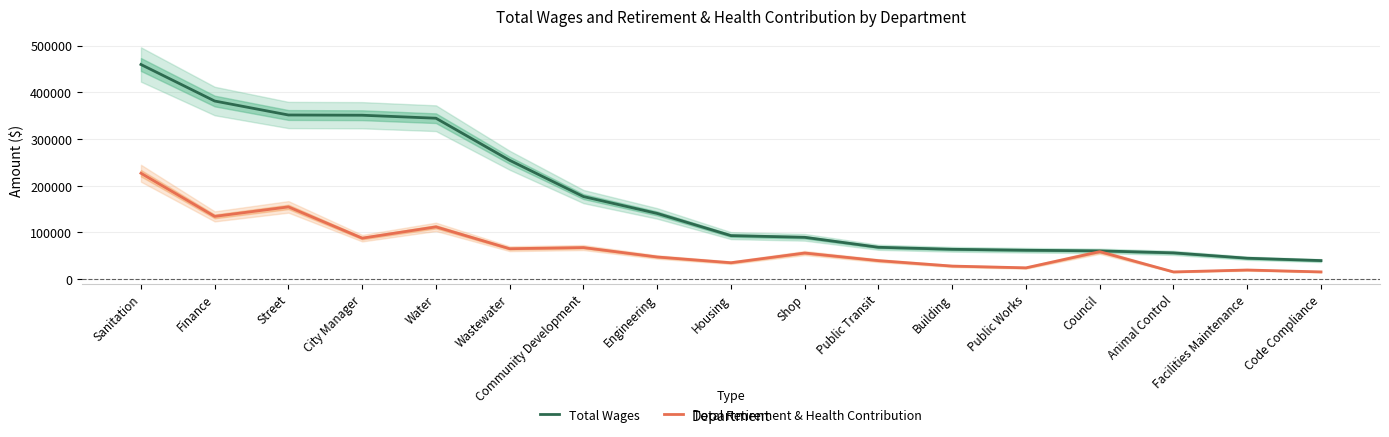

True or false: Total Retirement & Health Contribution has more than 0 points higher than both neighbors.

True